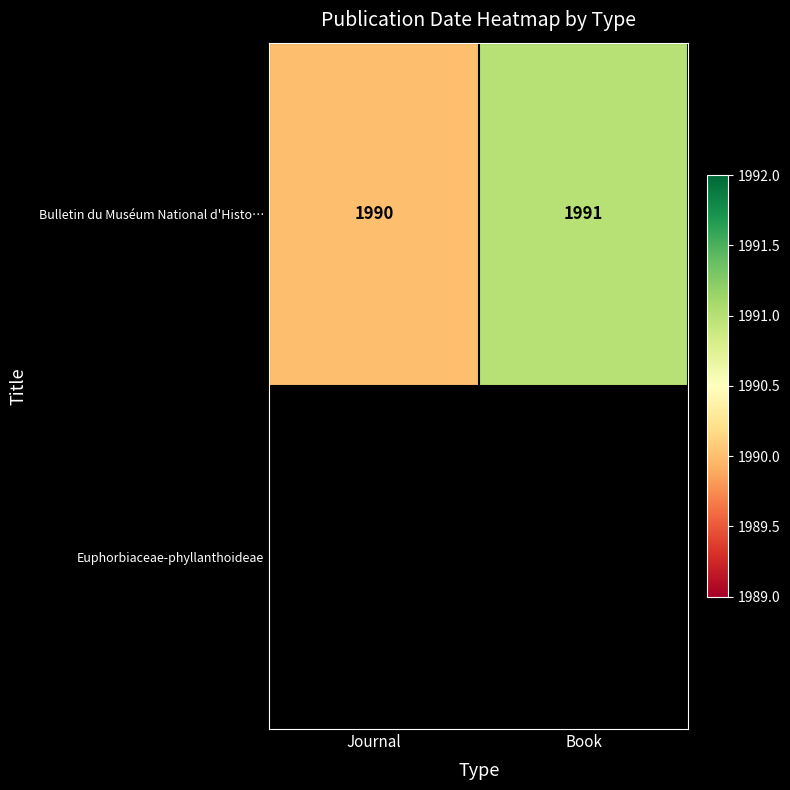

How many categories are shown in the chart?

2